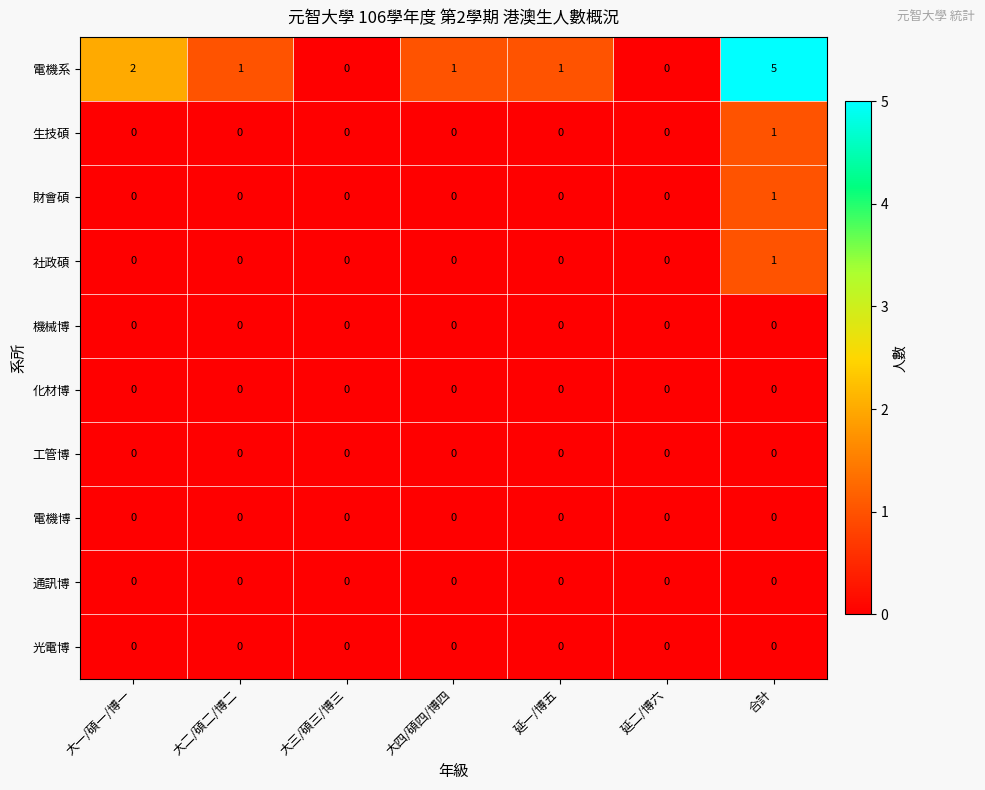

What is the maximum value shown in the chart?

5